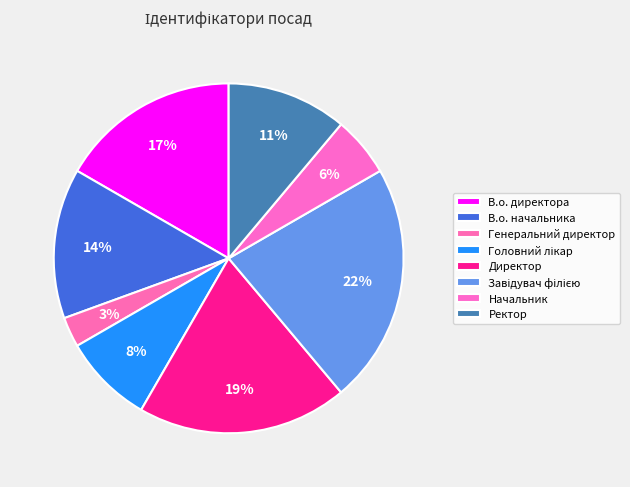

How many segments does this pie chart have?

8